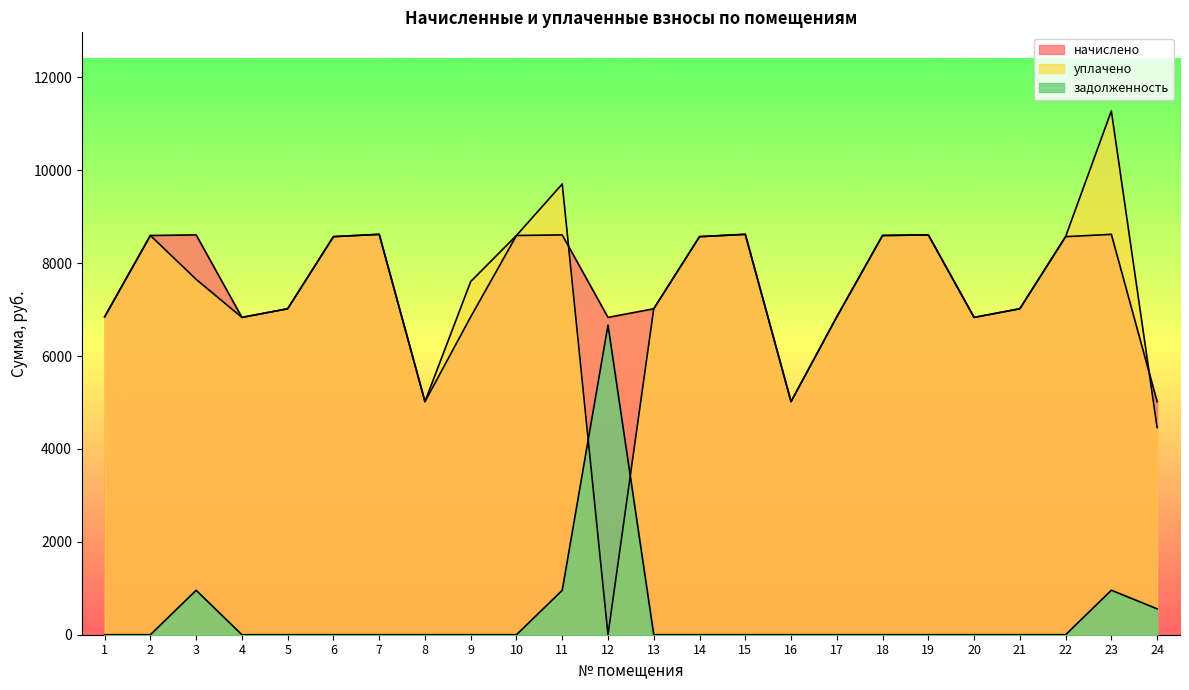

At how many categories does at least one series exceed 1368?

24